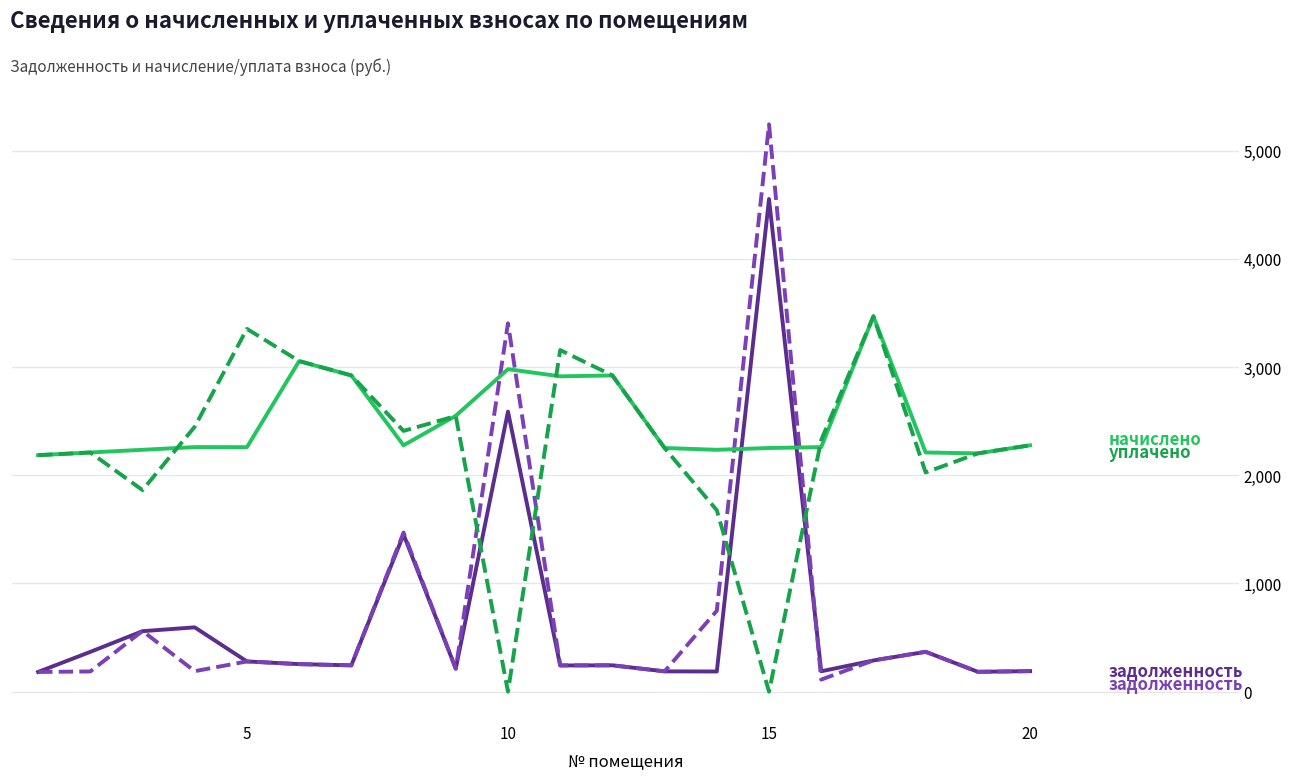

What is the greatest value displayed?

5243.6